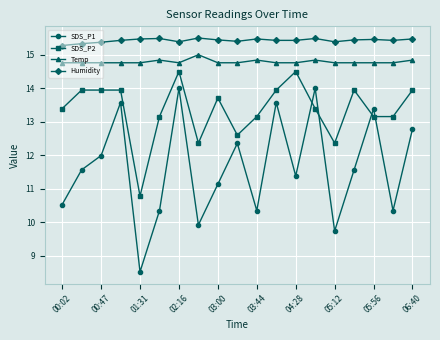

What is the value of the SDS_P2 point at the 1st from the left?

13.4